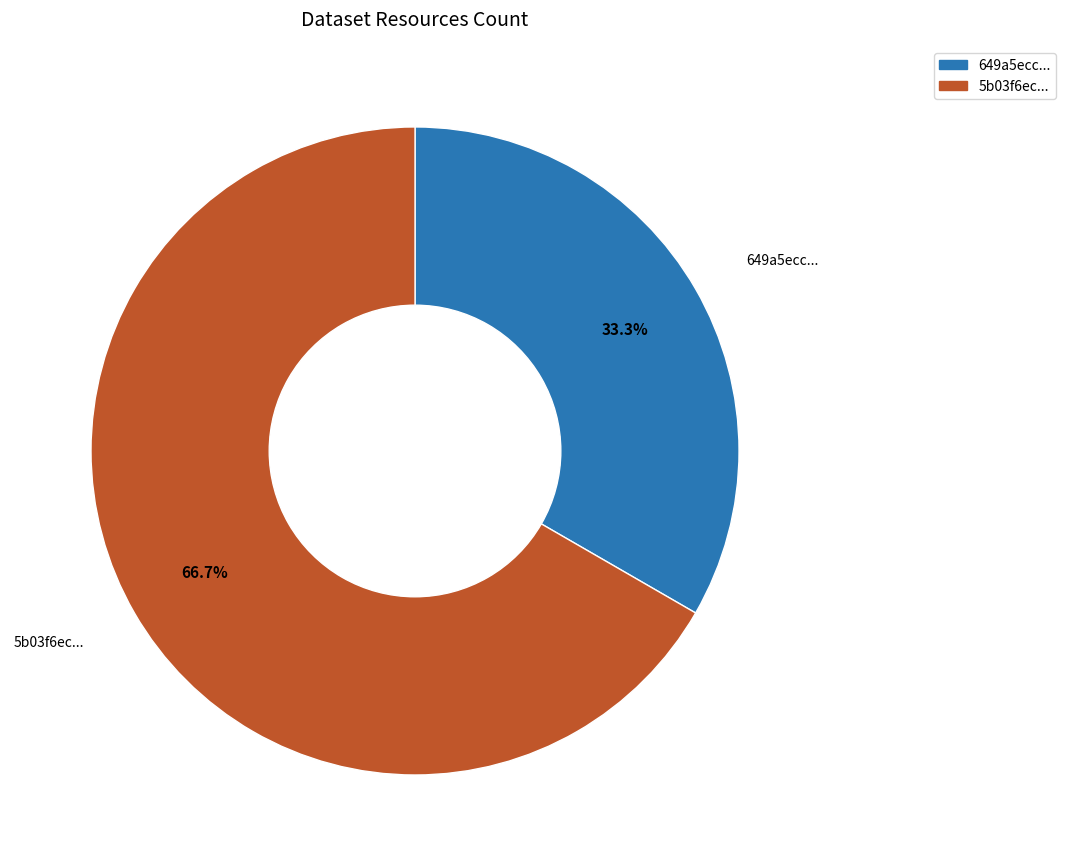

Rank the categories by value from lowest to highest.

649a5ecc..., 5b03f6ec...